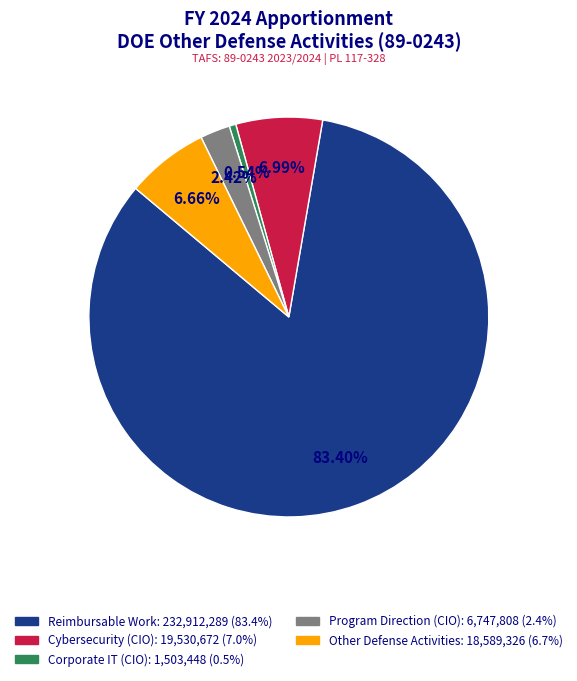

Is the sum of Other Defense Activities and Cybersecurity (CIO) greater than half?

No